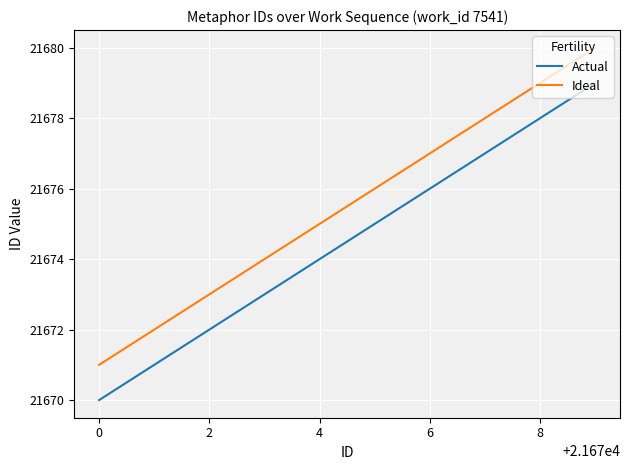

What is the difference between the maximum and minimum values in the Ideal series?

9